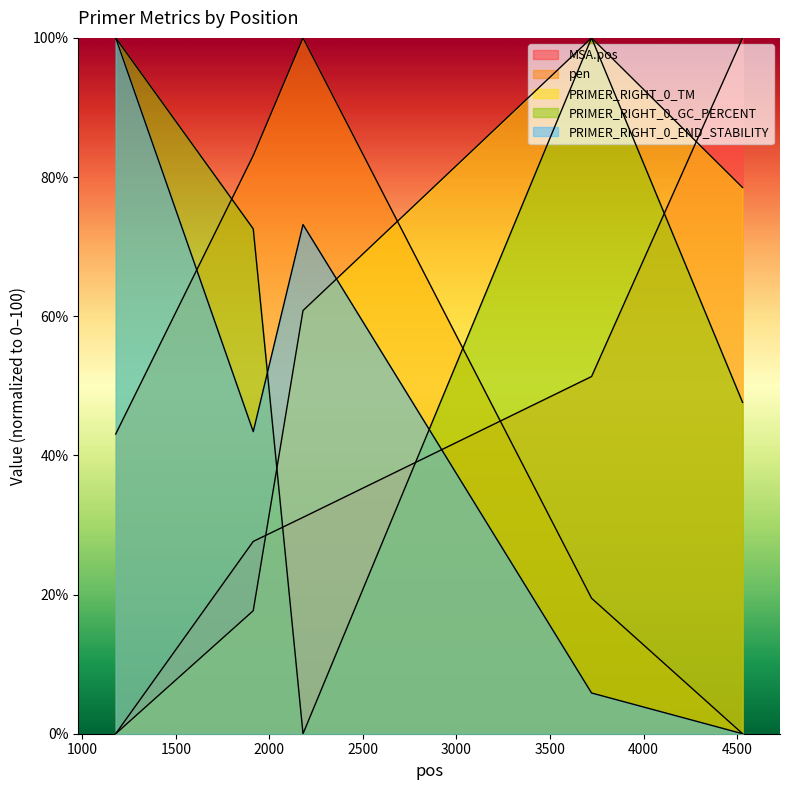

What is the difference between the maximum and second lowest values in the PRIMER_RIGHT_0_GC_PERCENT series?

52.4